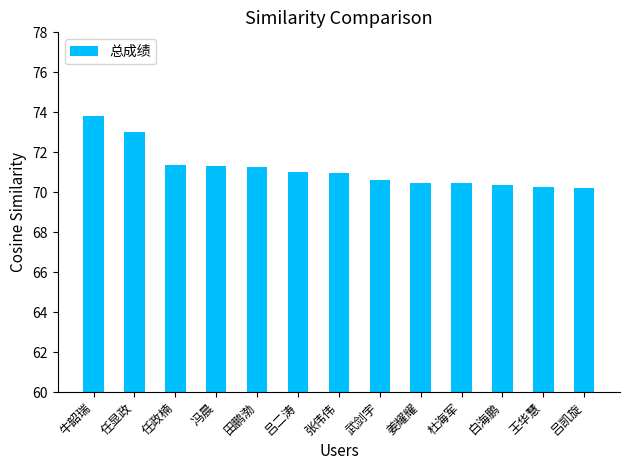

Which category has the highest value across all series?

牛韶瑞